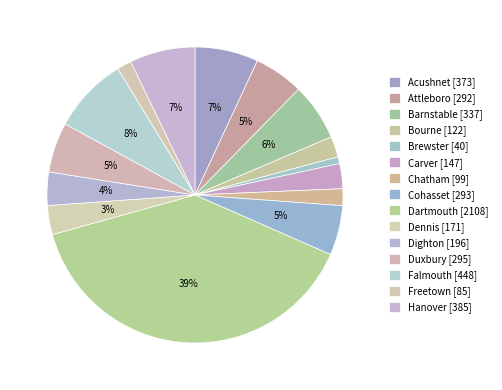

Approximately how many times larger is the value at Cohasset compared to Carver?

2.0